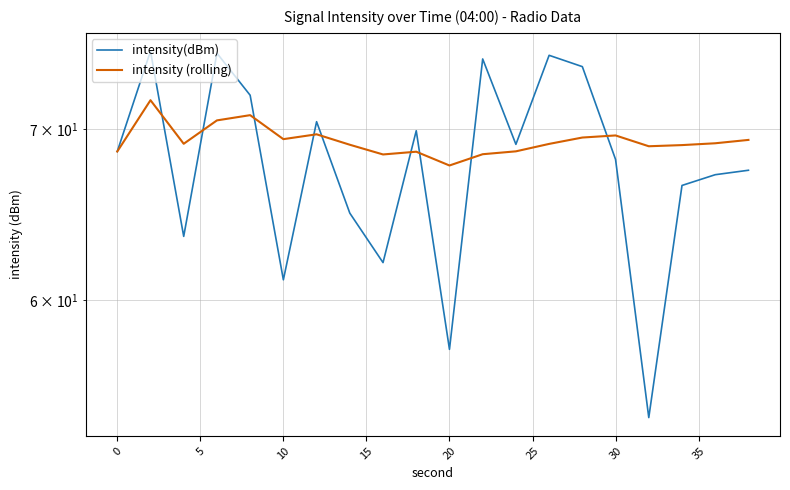

Count the number of categories in the chart.

20